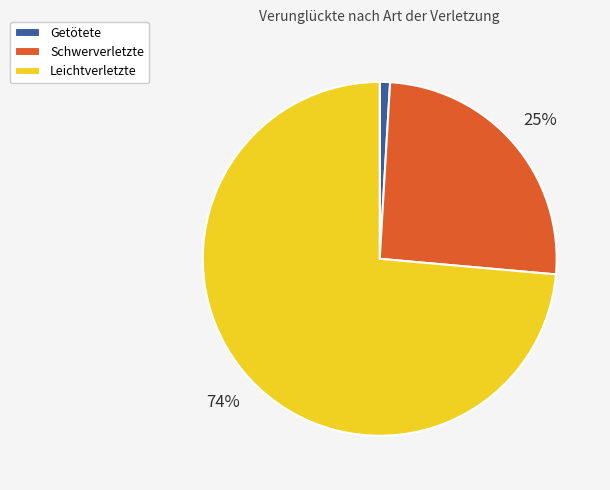

Which slice is the smallest?

Getötete